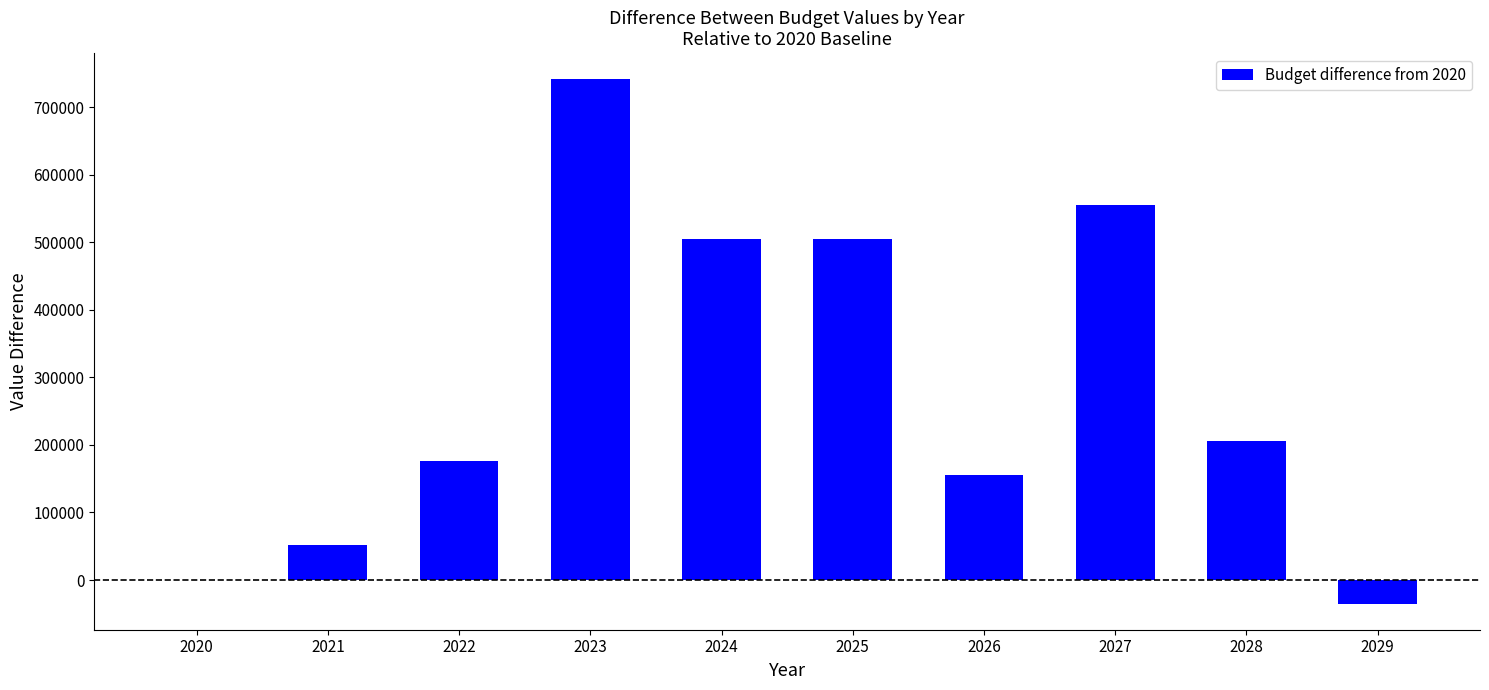

What is the greatest value displayed?

741213.6